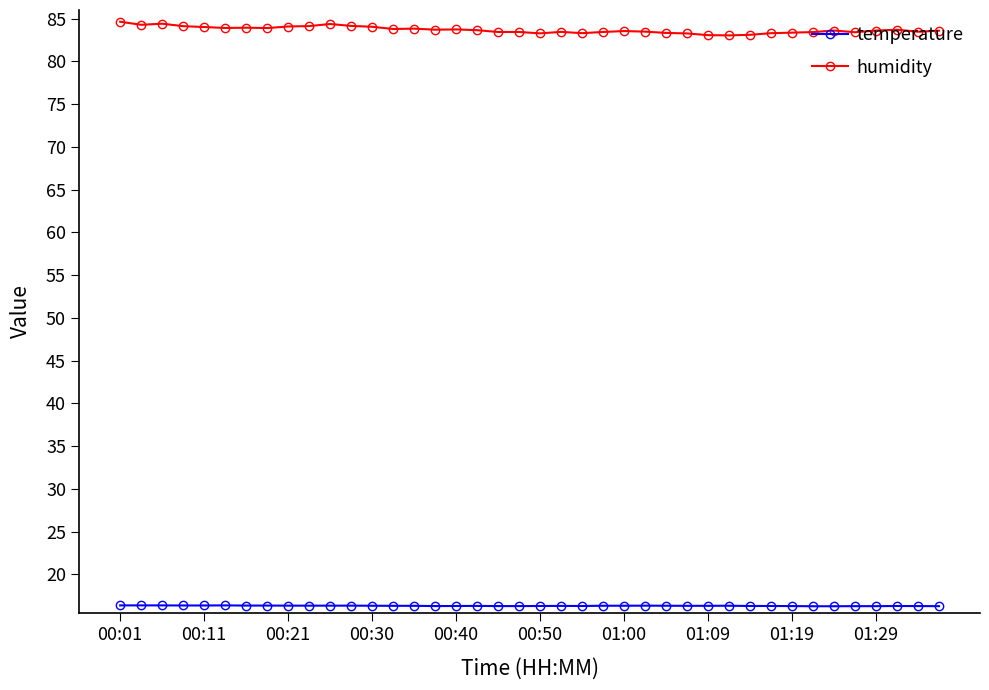

What is the average value of the temperature series?

16.3